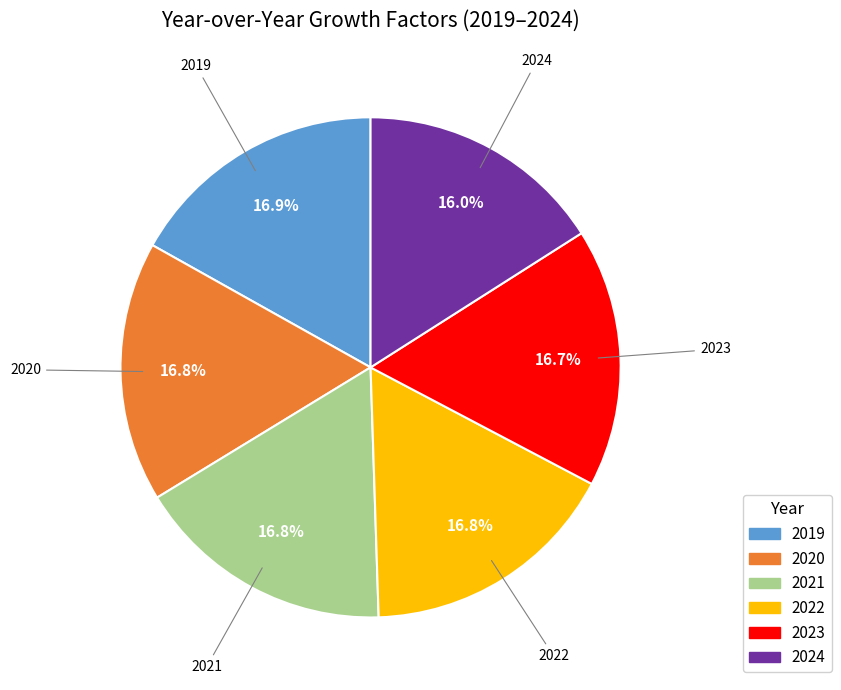

Is 2023 the majority of the pie?

No